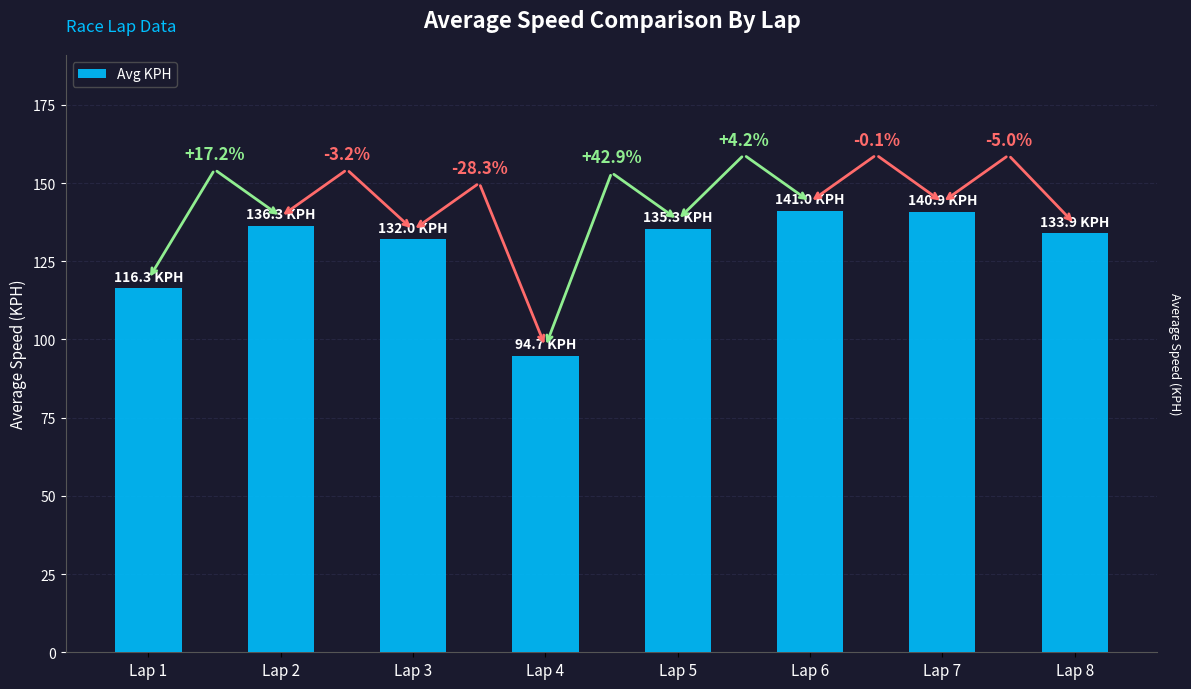

What is the average value?

128.8